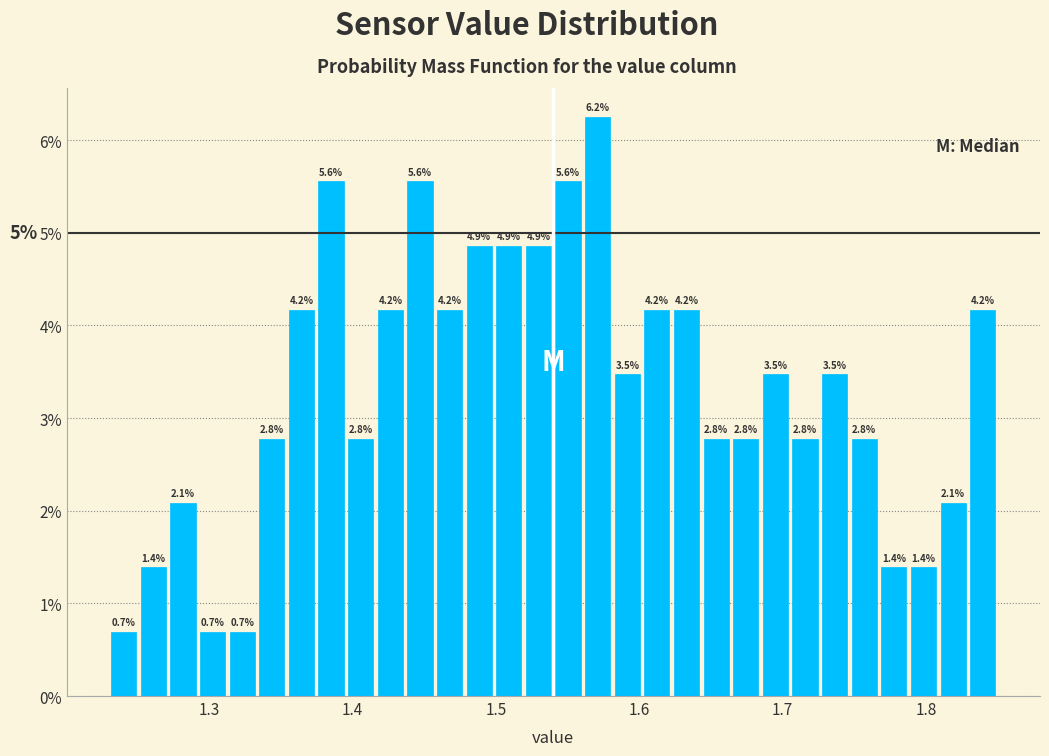

Around what value on the x-axis is the tallest bar? Give the approximate position of its centre, as read against the axis.

1.57